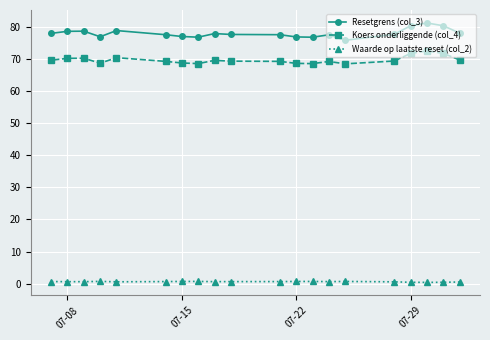

What is the maximum value for Waarde op laatste reset (col_2)?

0.7